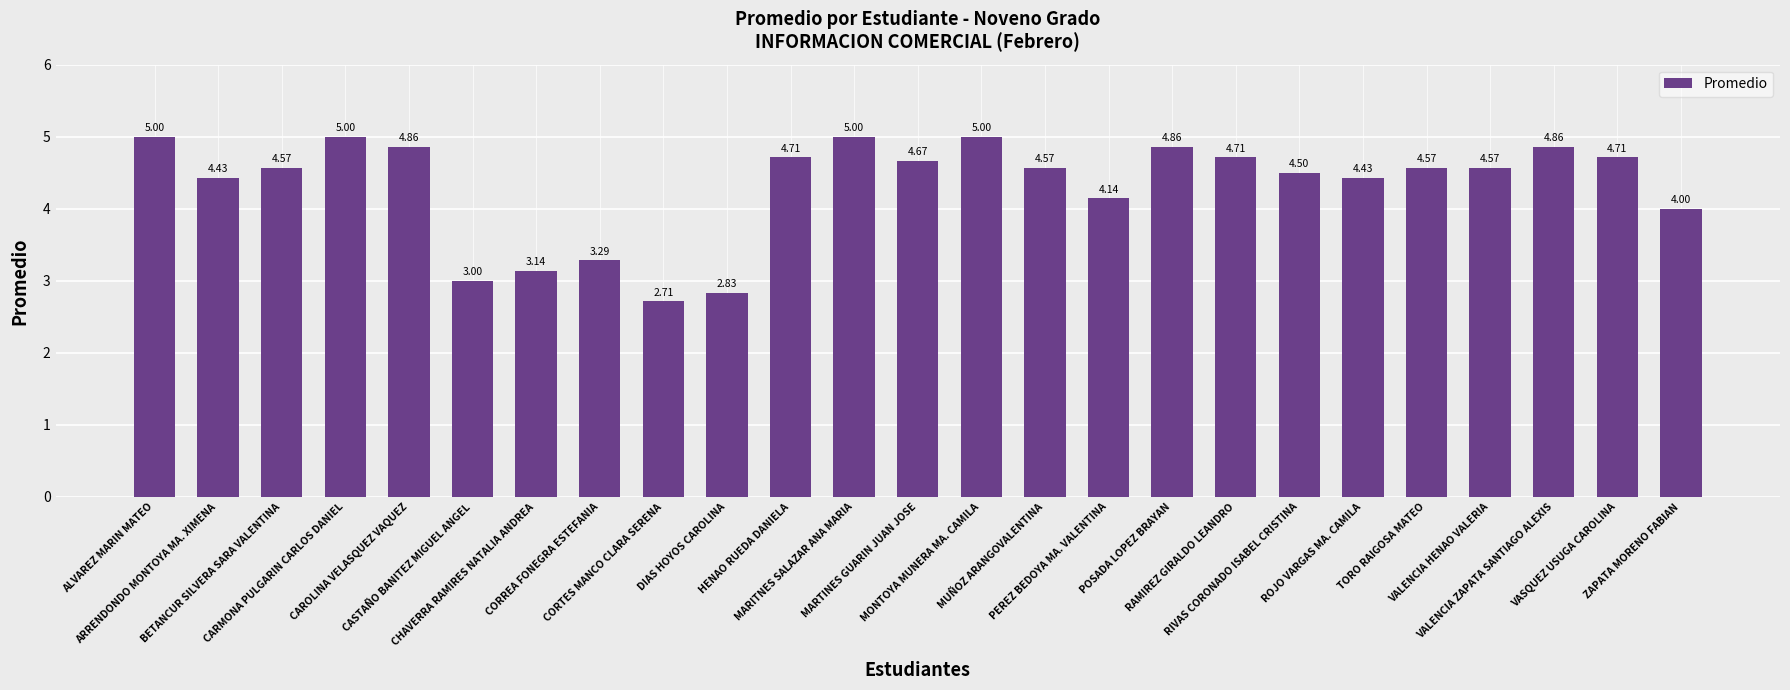

What is the label of the 8th bar from the right?

RAMIREZ GIRALDO LEANDRO